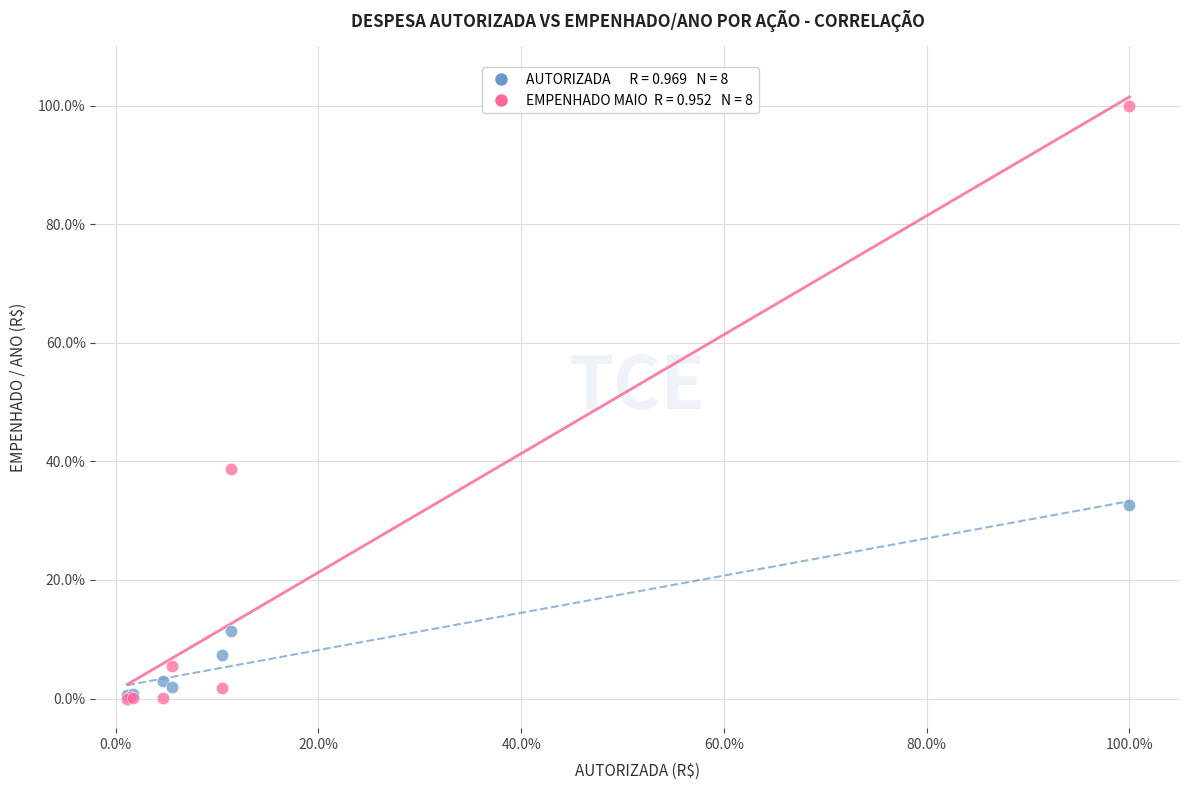

Across all series, what Y value is closest to 50?

38.7